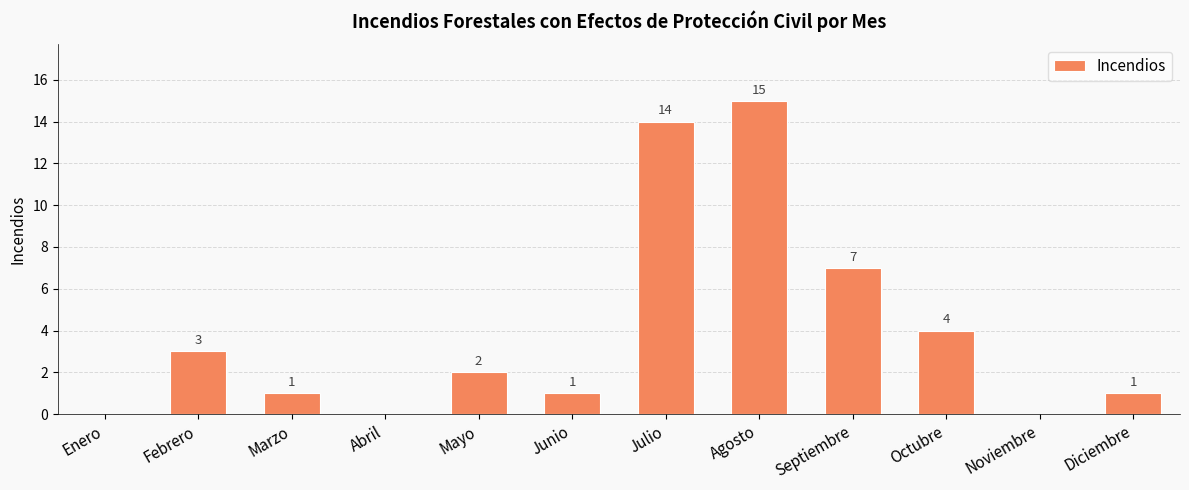

Reading right to left, what are all the values shown in this chart?

Diciembre=1	Noviembre=0	Octubre=4	Septiembre=7	Agosto=15	Julio=14	Junio=1	Mayo=2	Abril=0	Marzo=1	Febrero=3	Enero=0